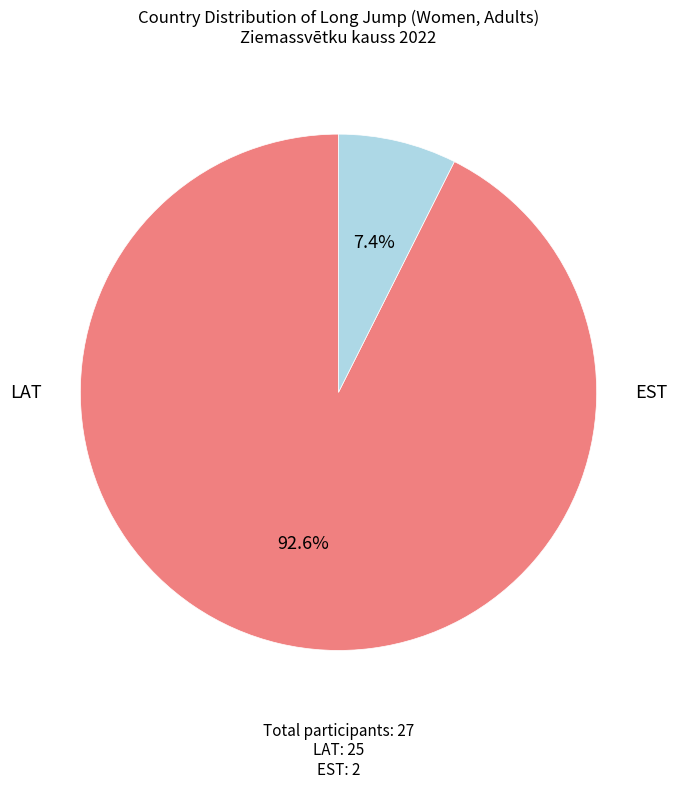

How many slices are in this pie chart?

2